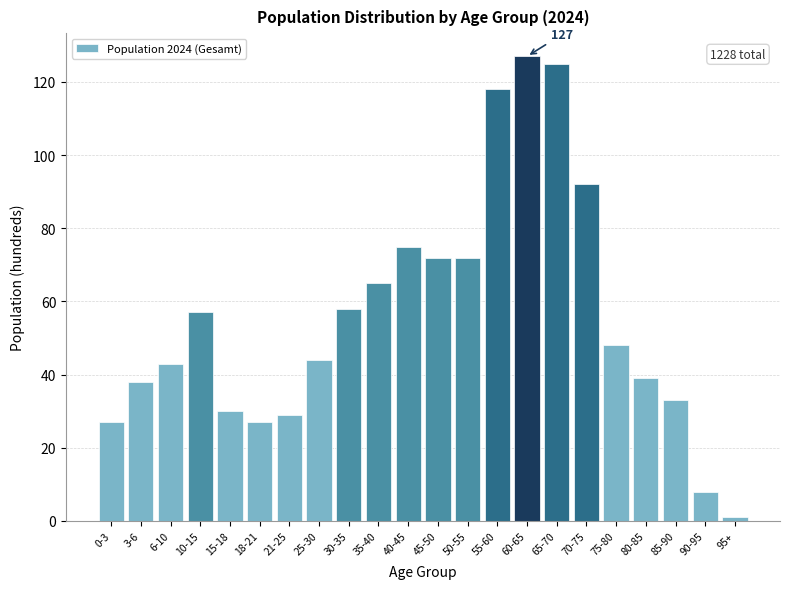

Reading left to right, list all the values displayed in this chart.

27	38	43	57	30	27	29	44	58	65	75	72	72	118	127	125	92	48	39	33	8	1